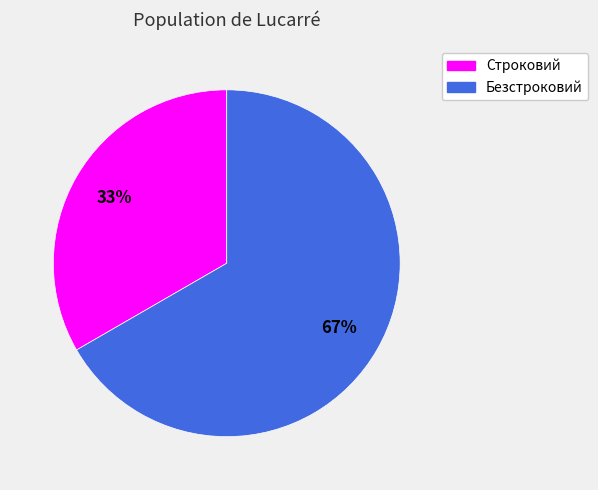

Which has a higher value, Строковий or Безстроковий?

Безстроковий